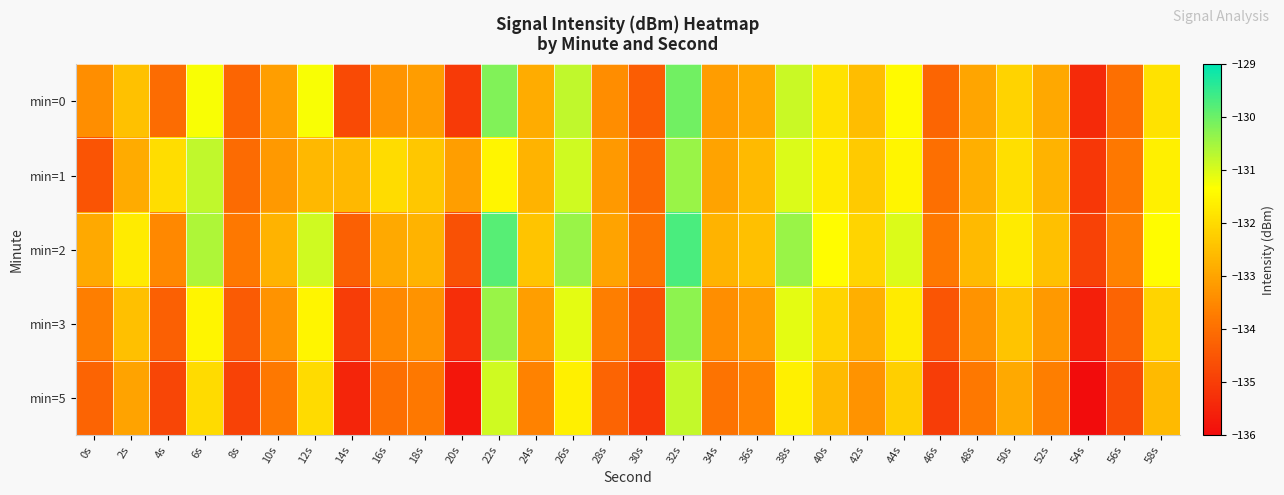

What is the total value across all series at 40s?

-659.7